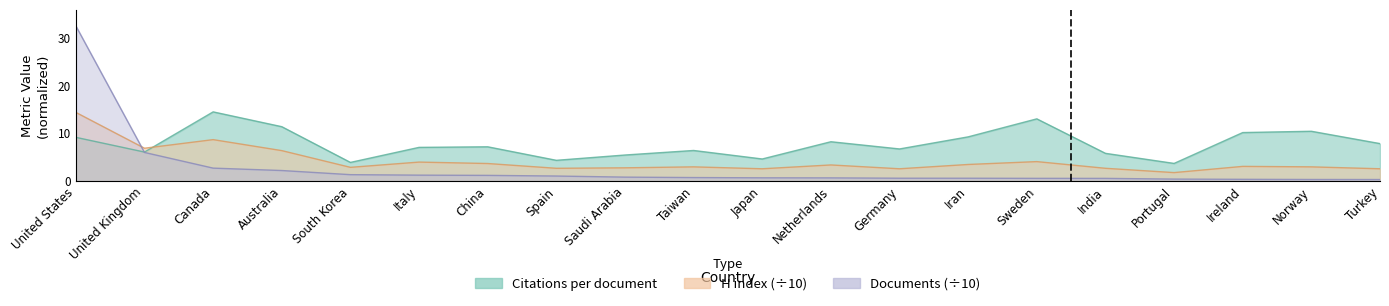

Reading left to right, list all the values displayed in this chart.

Citations per document: 9.2	6.1	14.5	11.4	3.9	7.1	7.2	4.4	5.5	6.4	4.7	8.3	6.8	9.3	13.1	5.8	3.7	10.2	10.4	7.9
H index: 14.4	6.9	8.7	6.4	2.9	4.0	3.7	2.7	2.8	3.0	2.6	3.4	2.6	3.5	4.1	2.7	1.8	3.1	3.0	2.6
Documents_norm: 32.5	6.0	2.7	2.2	1.4	1.3	1.2	1.1	0.9	0.8	0.7	0.7	0.6	0.6	0.6	0.6	0.4	0.4	0.4	0.3